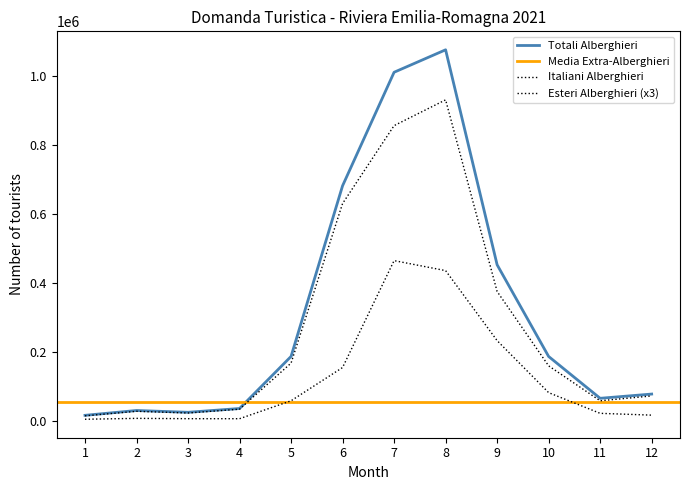

True or false: Italiani_alb and Totali_alb cross at least once.

False